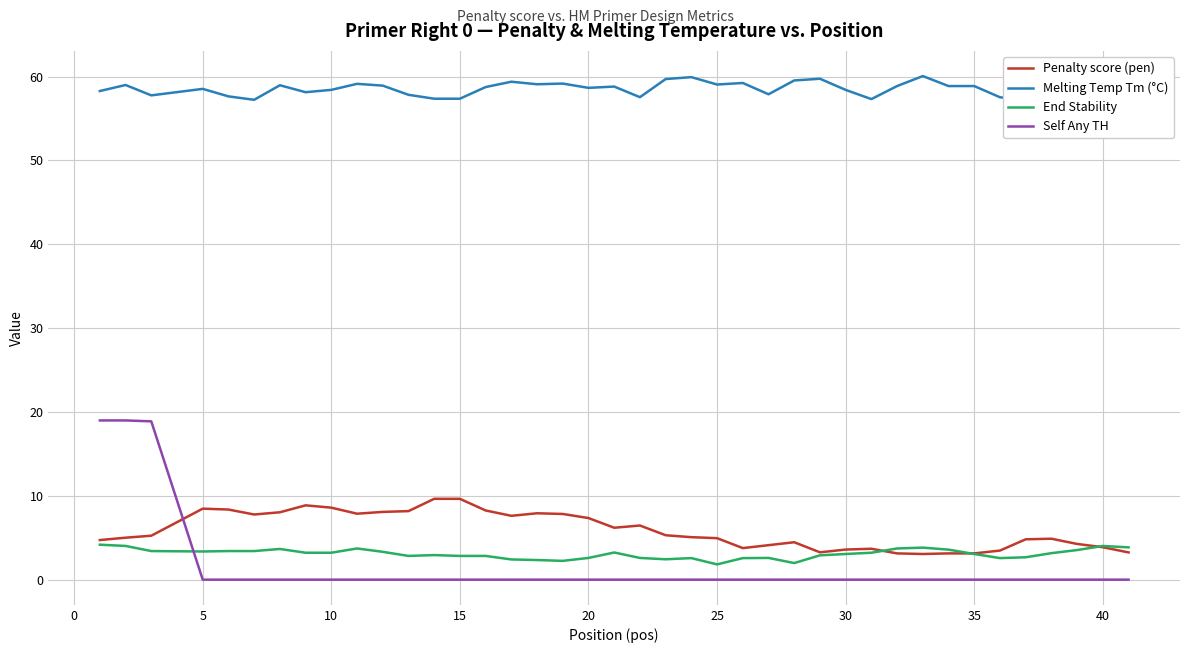

At how many categories does at least one series exceed 43?

40